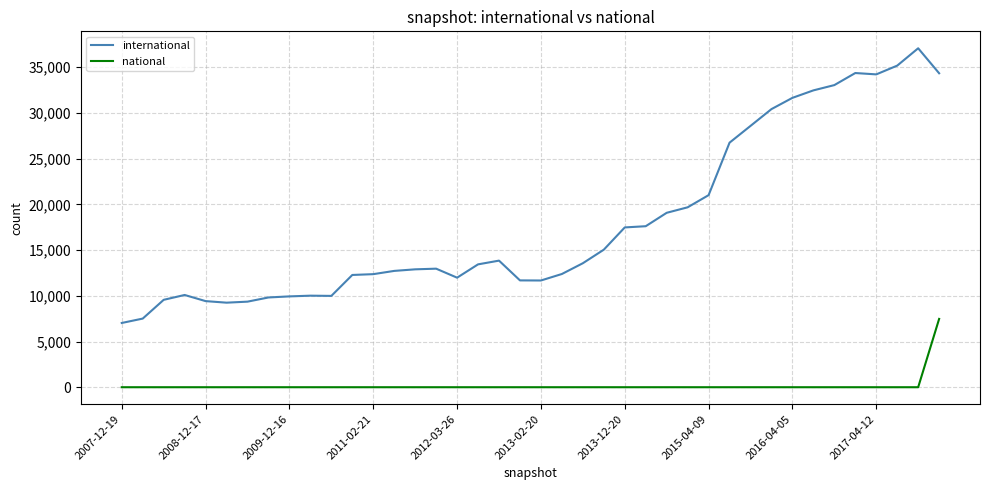

Which series has the largest total across all categories?

international